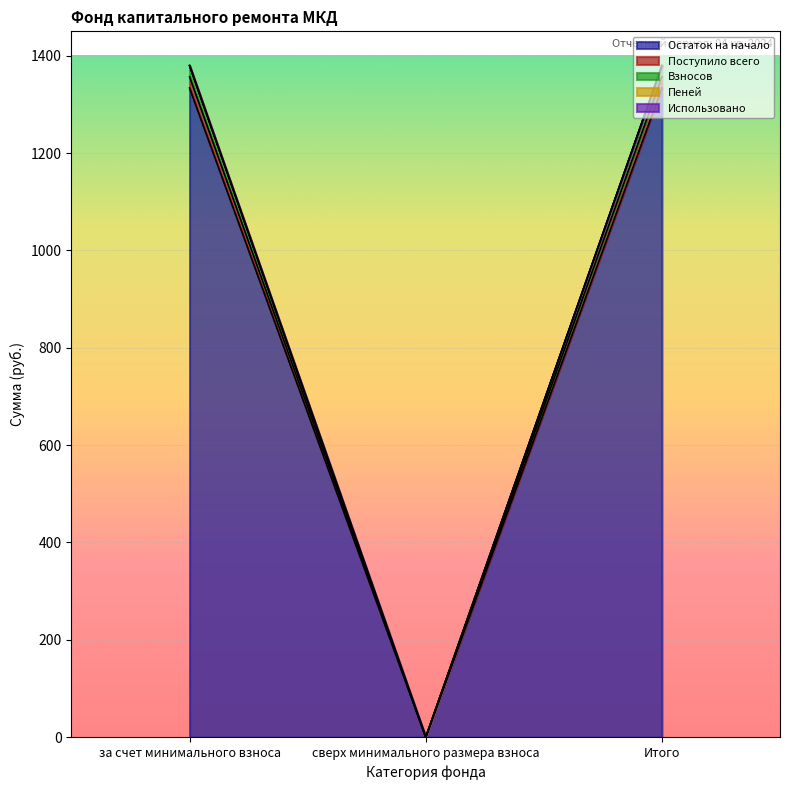

How many data points in Взносов are above 1356?

2